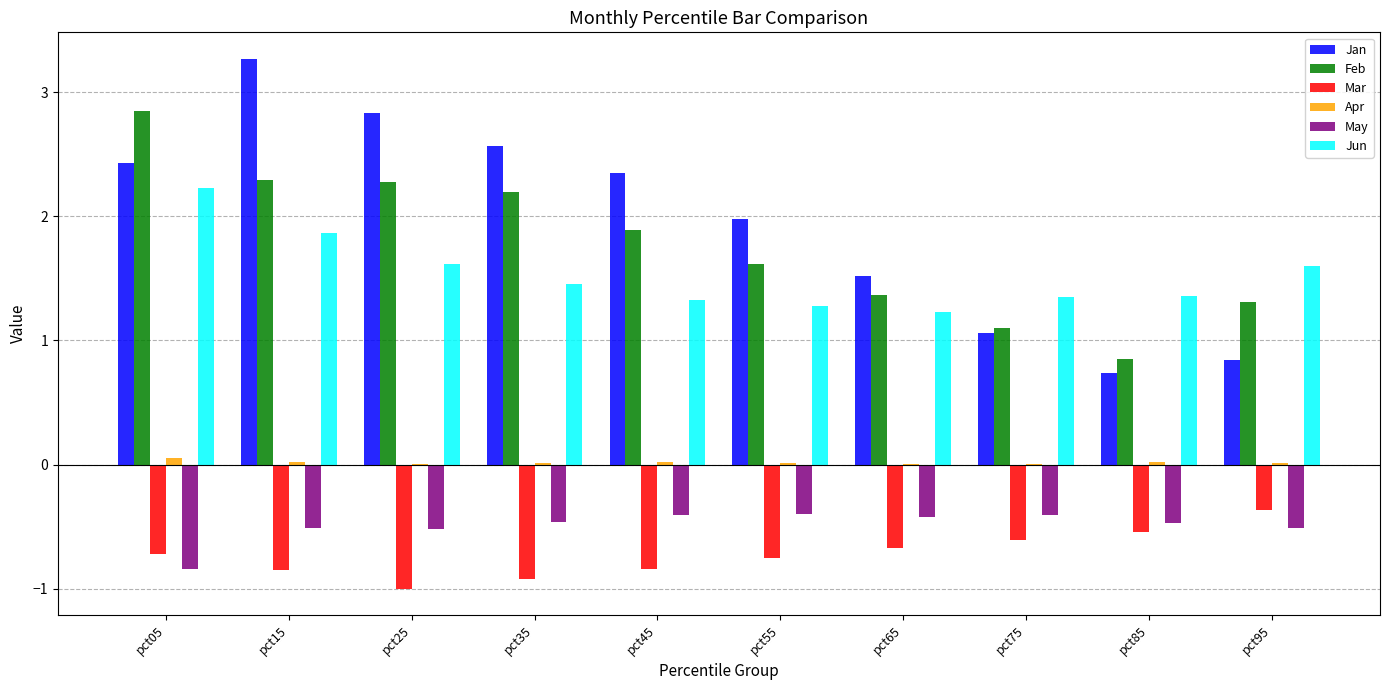

Does the chart contain stacked bars?

No